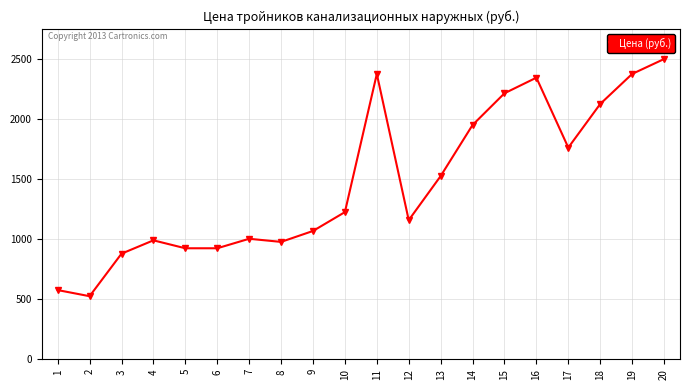

What is the sum of all values?

29418